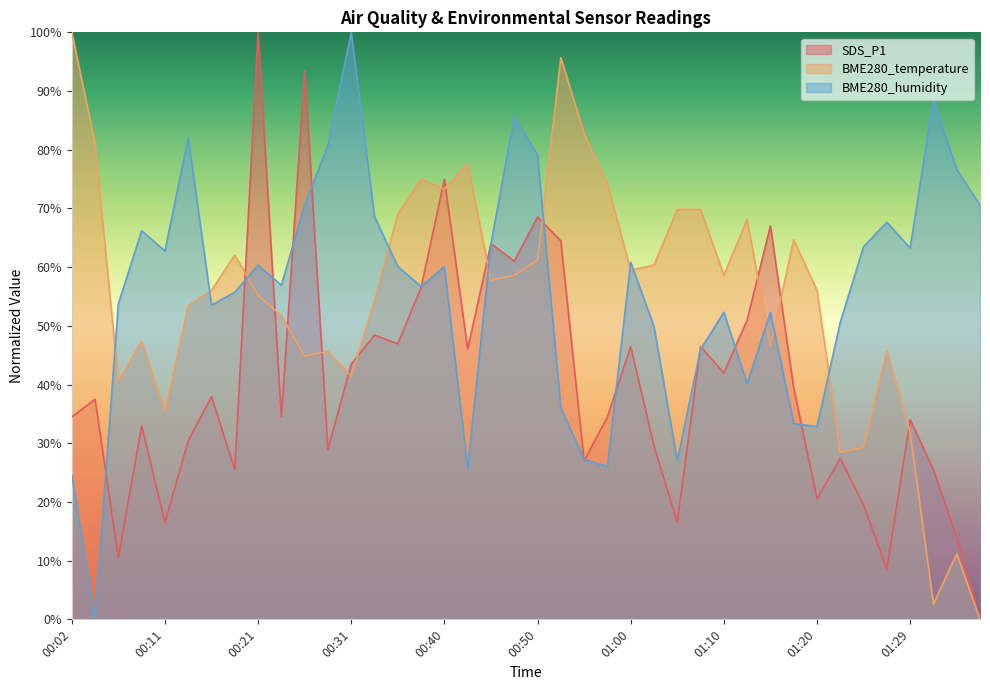

True or false: SDS_P1 has a value of 40.2 at 01:22.

False